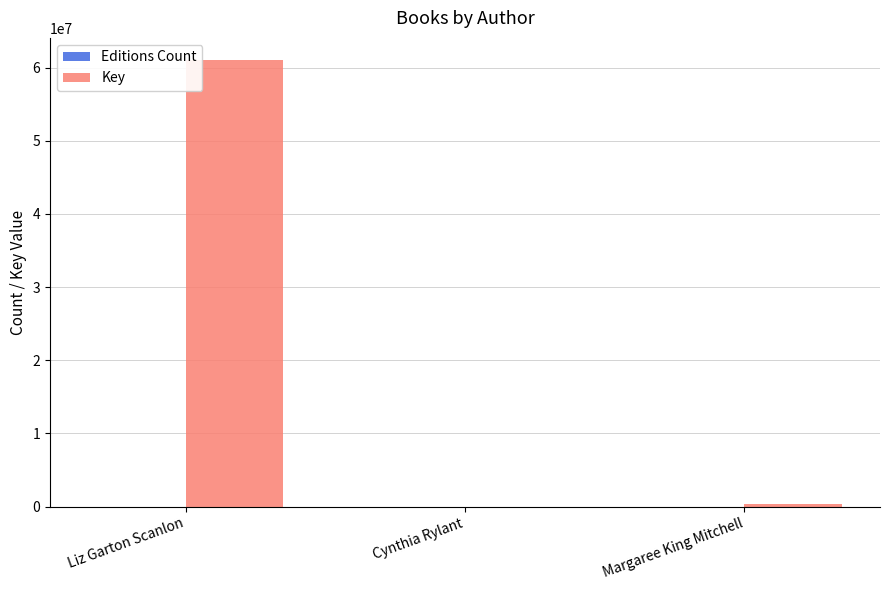

Between Liz Garton Scanlon and Margaree King Mitchell, which series saw the biggest shift?

Key